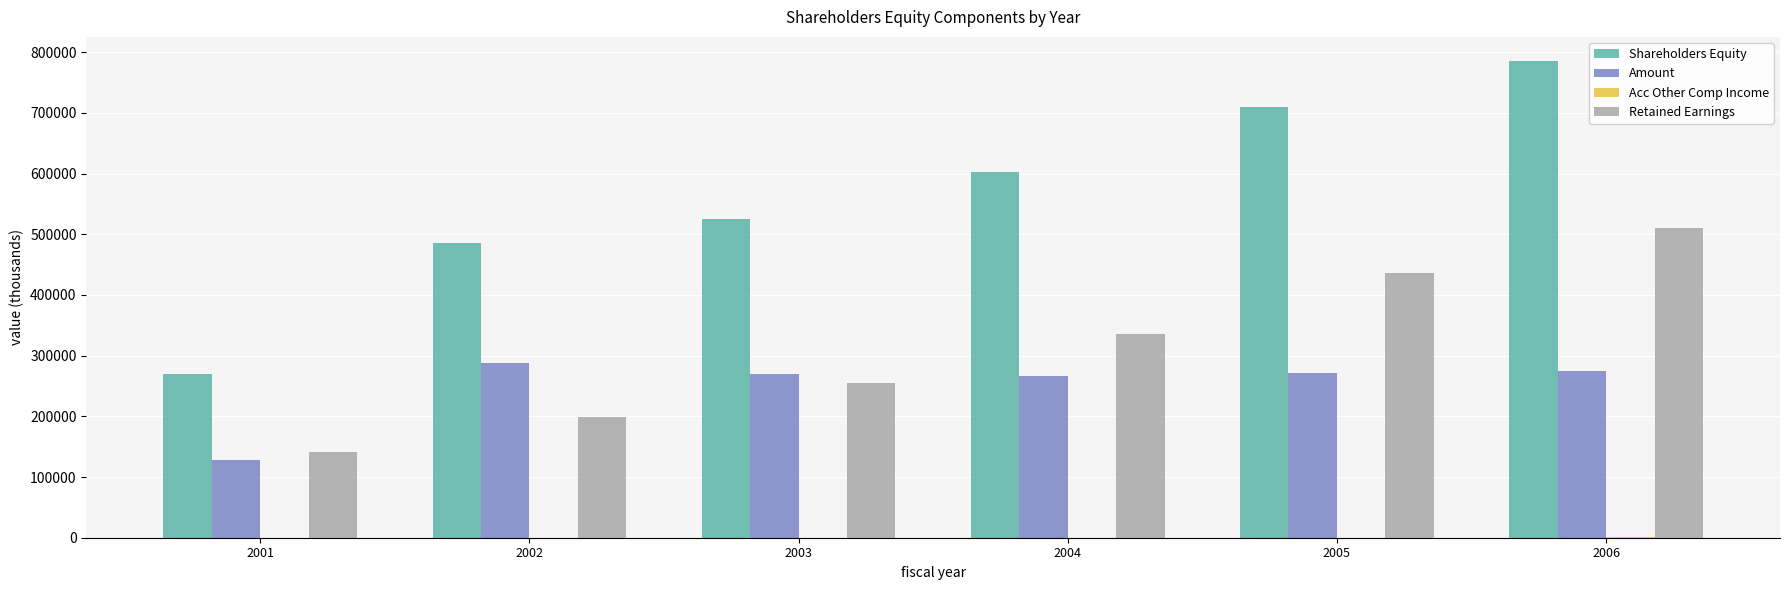

What is the sum of all Retained Earnings values?

1878081